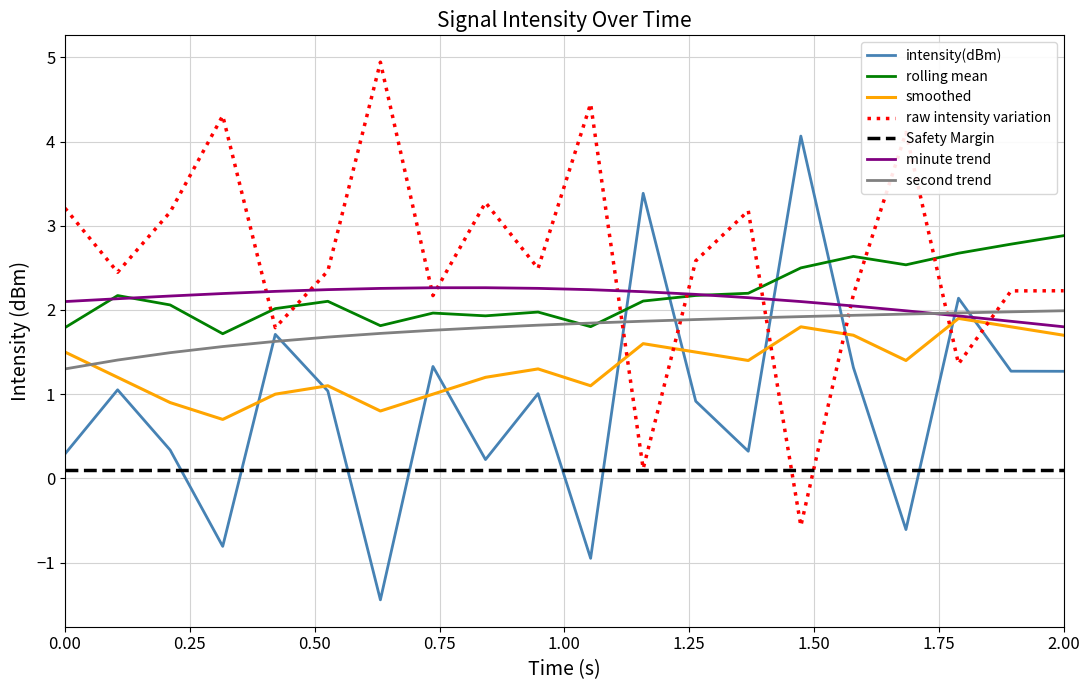

What is the highest value of the rolling mean series?

2.9